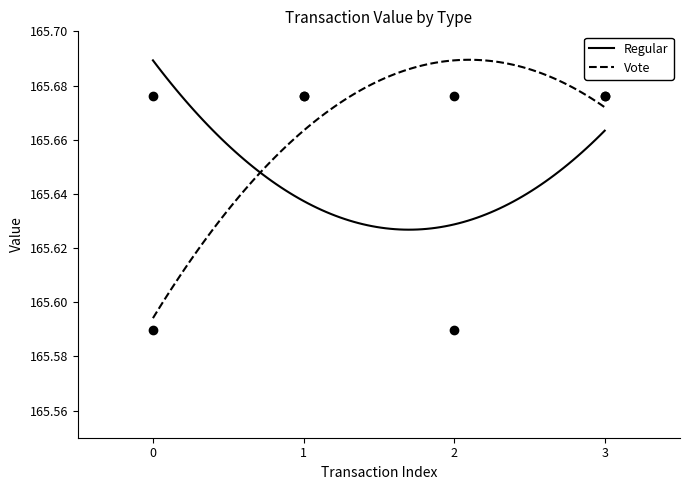

List the series in order of their peak value, highest first.

Regular, Vote